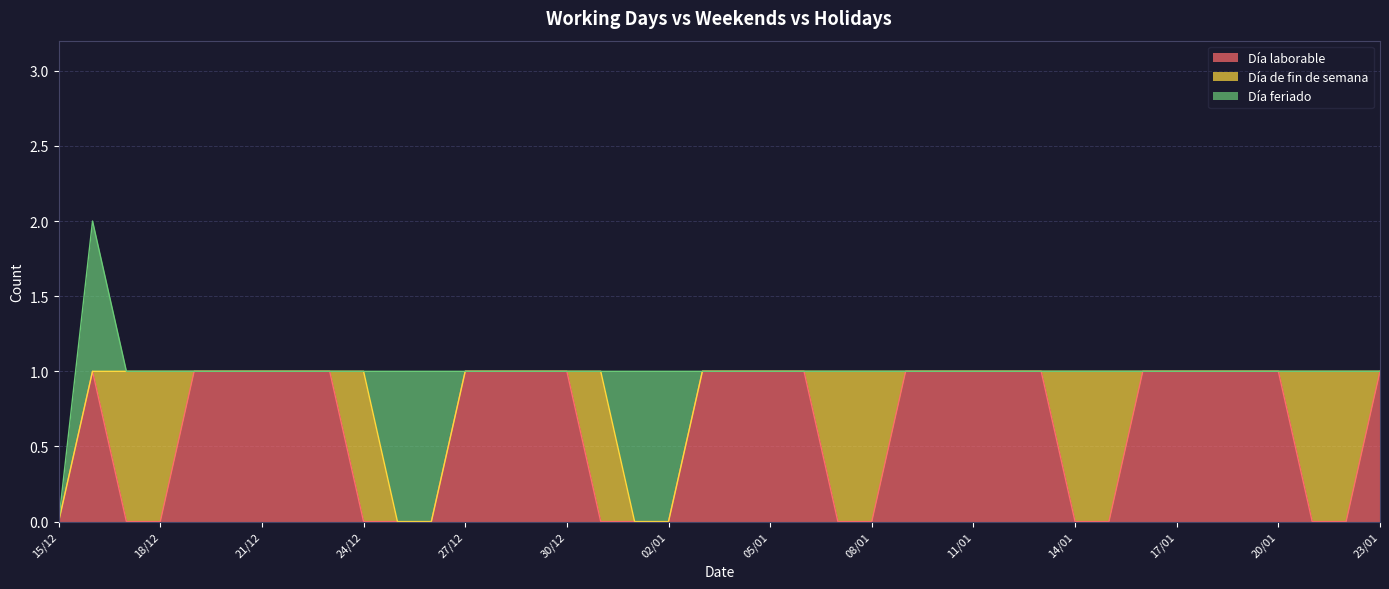

True or false: Día de fin de semana and Día feriado intersect in this chart.

True